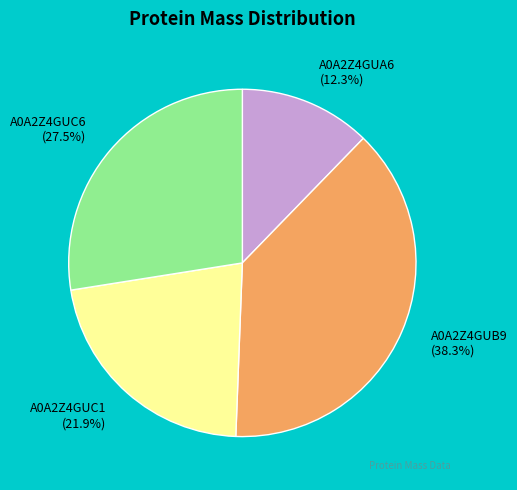

Is it true that A0A2Z4GUC1 is 16% of the pie?

False